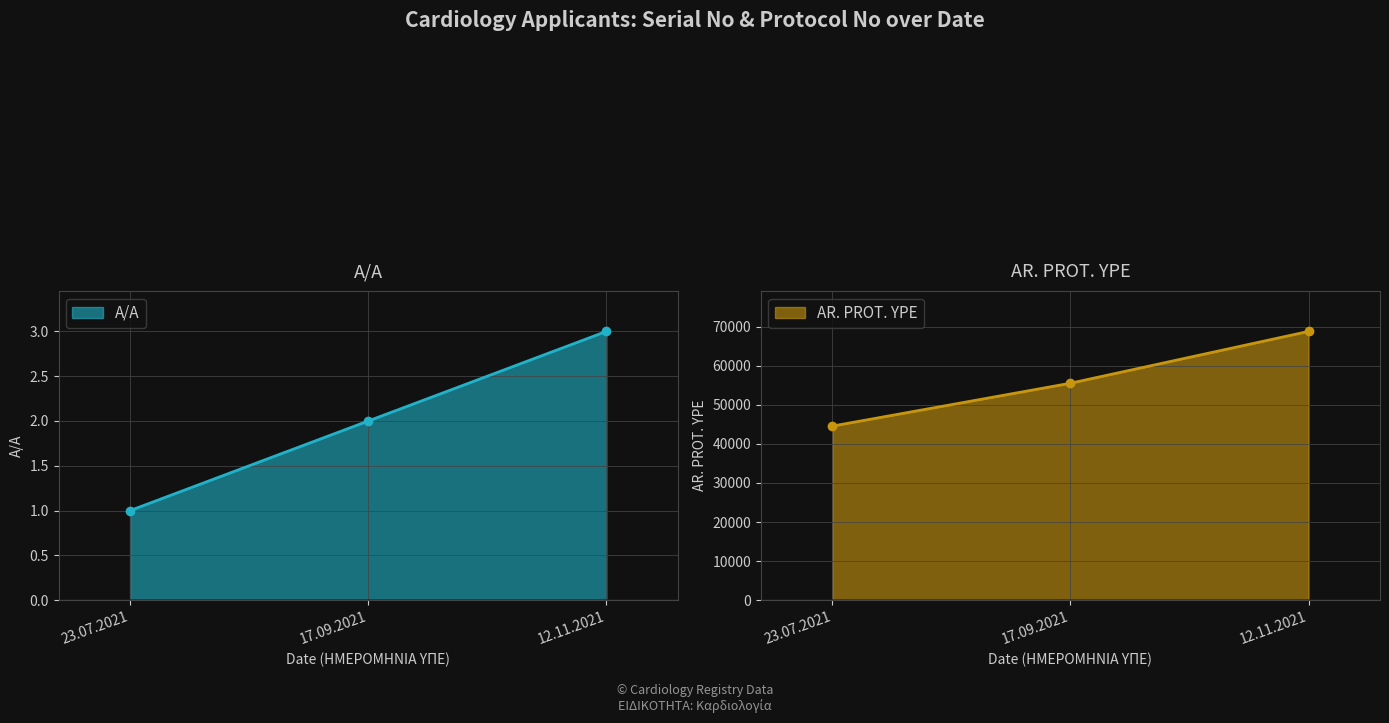

The value of A/A at 17.09.2021 is 2. True or false?

True